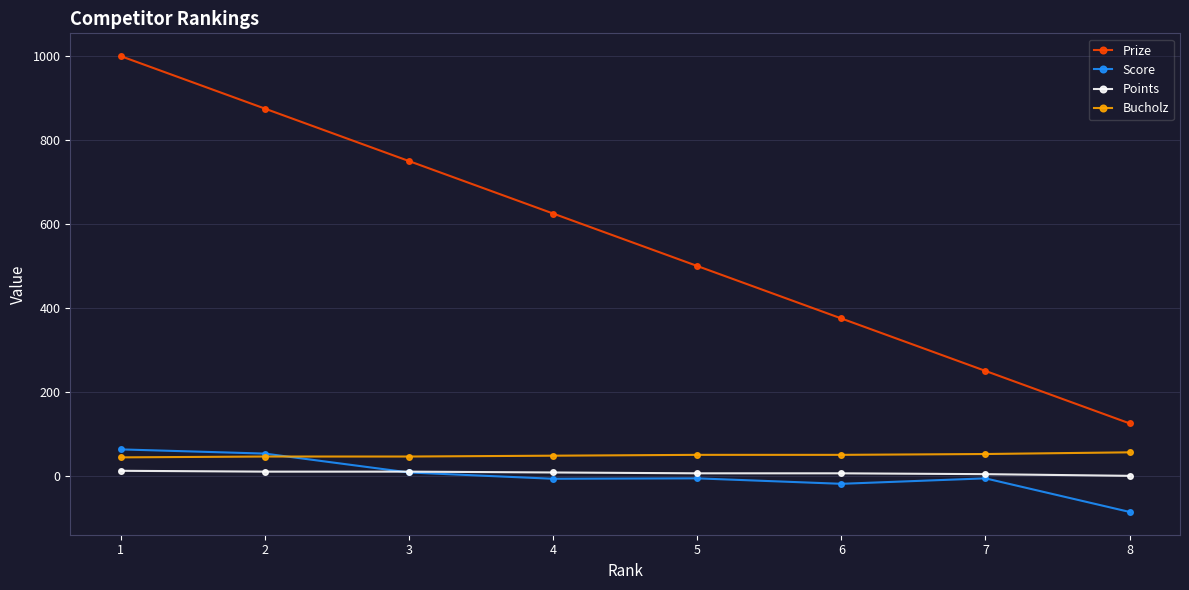

Which label corresponds to the smallest value in the chart?

8